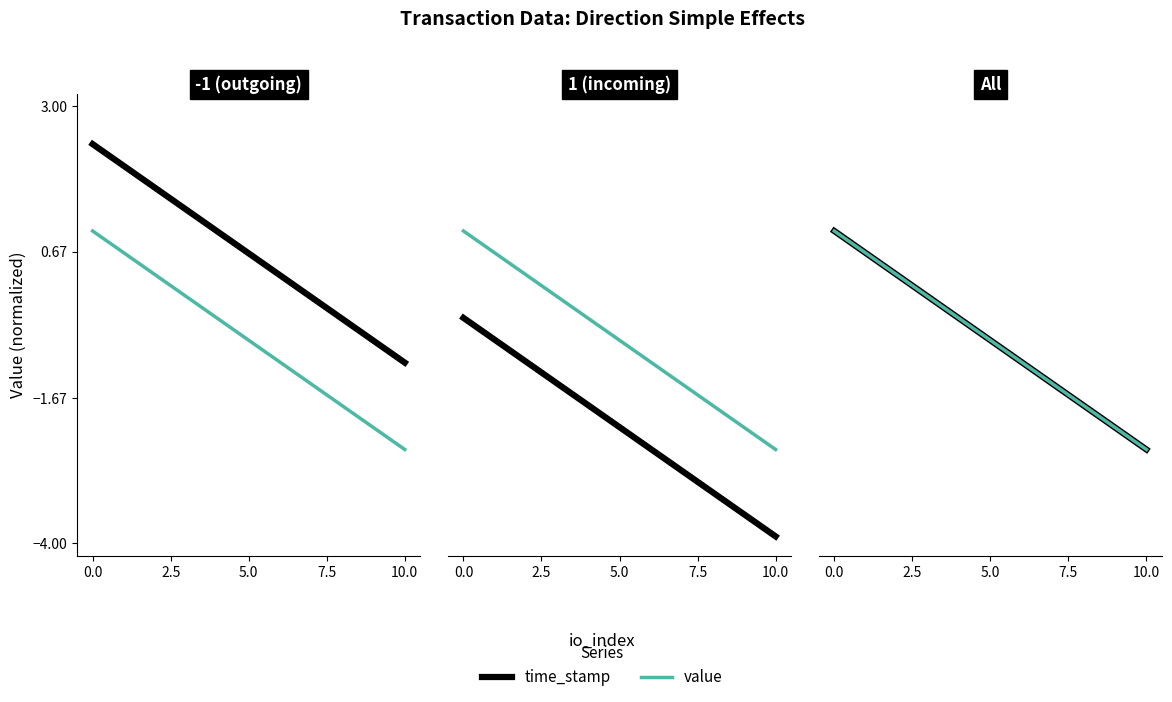

List the series in order of their peak value, highest first.

time_stamp, value